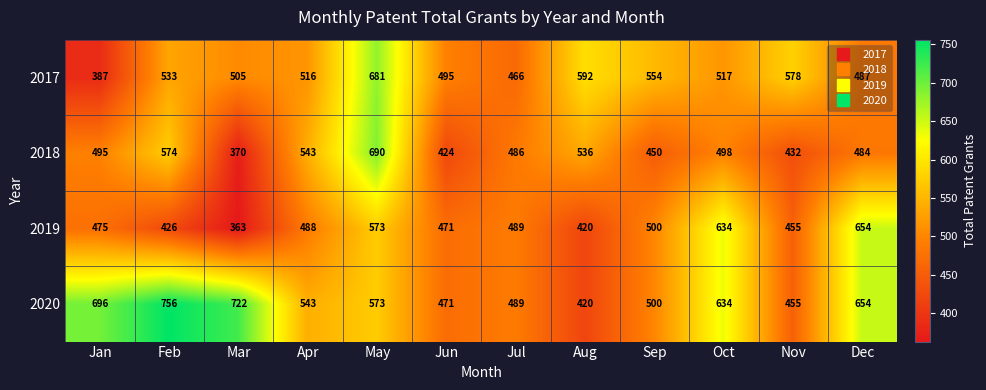

True or false: 2020 has a value of 471 at Jun.

True